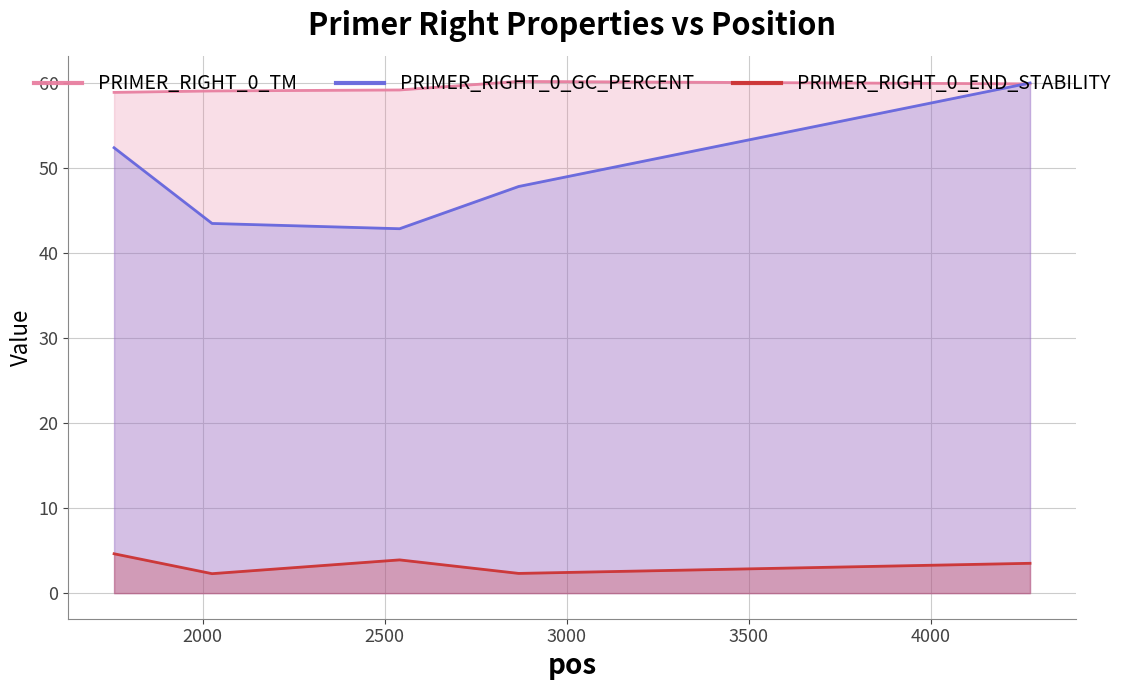

True or false: PRIMER_RIGHT_0_END_STABILITY and PRIMER_RIGHT_0_GC_PERCENT cross at least once.

False